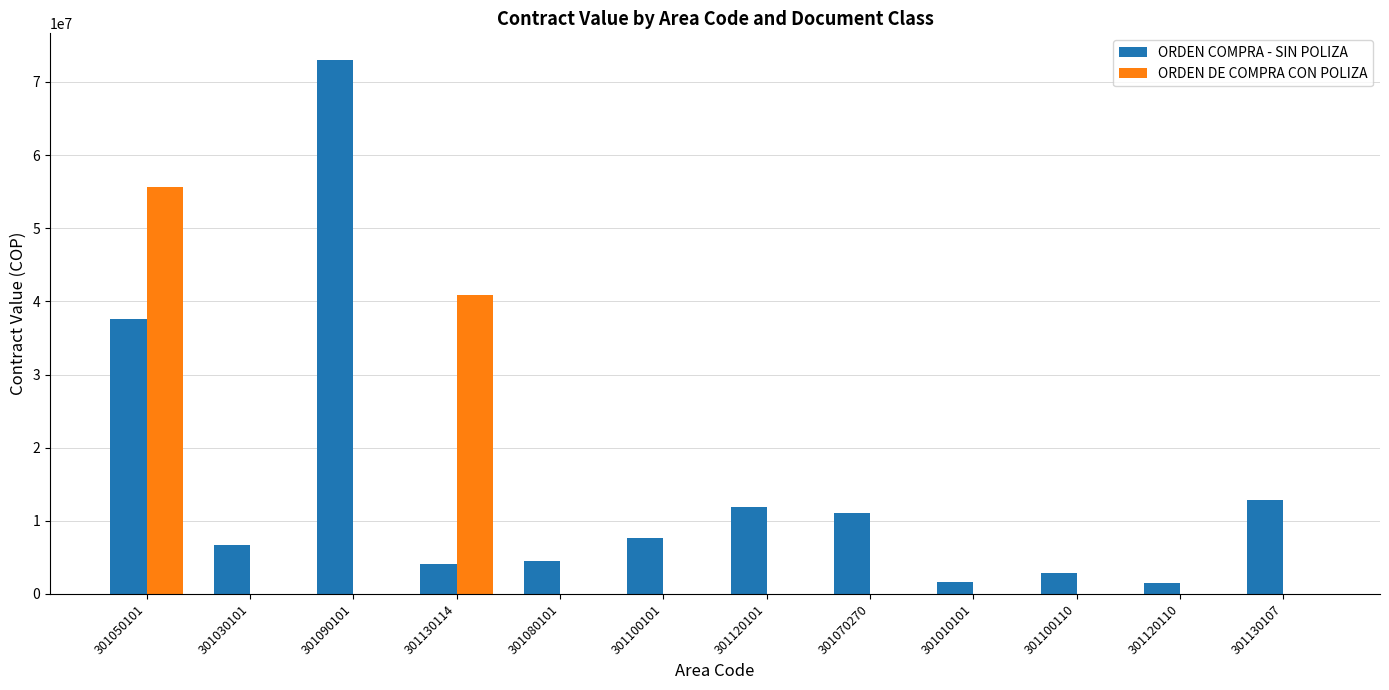

Where does the ORDEN COMPRA - SIN POLIZA series first go above 7712843?

301050101